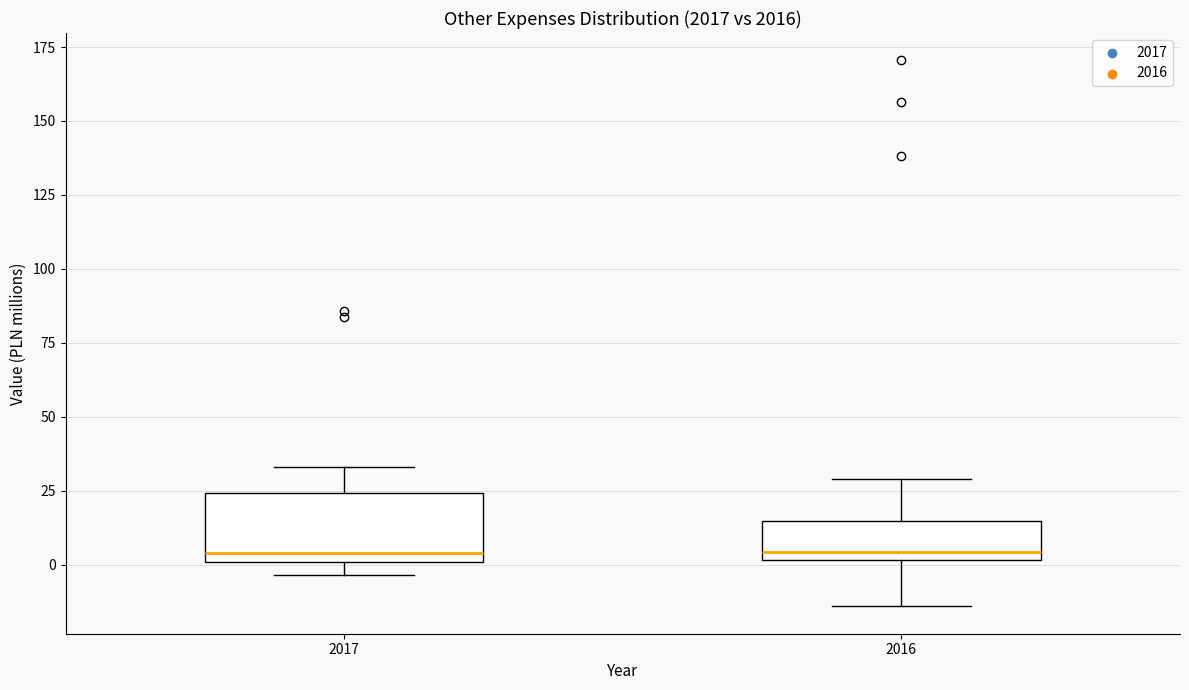

Reading left to right, read every box against the y-axis: the position of its median line, the range the box covers, and the ends of its whiskers. The values are not printed on the chart, so give them approximately, as read against the axis.

2017: median 5, box 0 to 25, whiskers -5 to 35
2016: median 5, box 0 to 15, whiskers -15 to 30